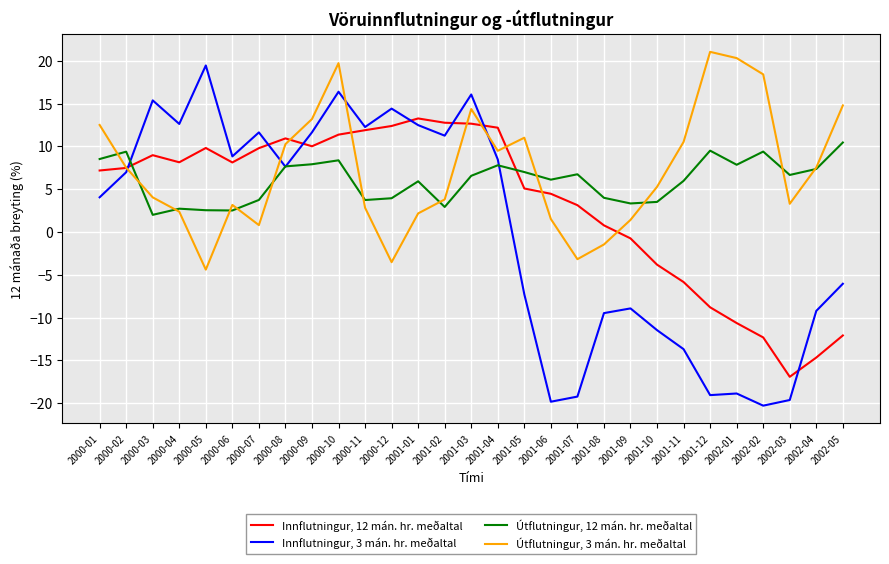

True or false: Innflutningur, 3 mán. hr. meðaltal and Útflutningur, 3 mán. hr. meðaltal intersect in this chart.

True